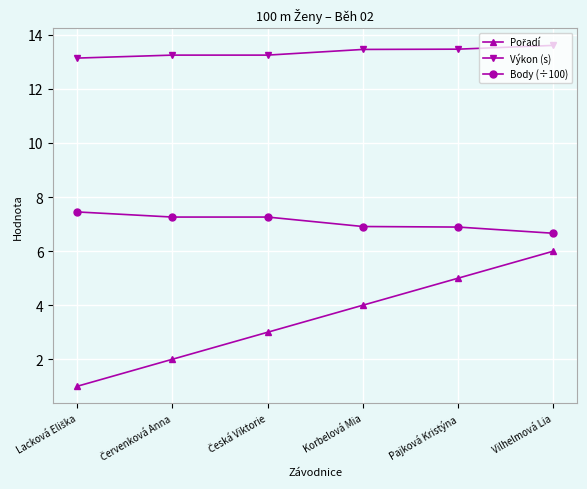

What is the average value of the Výkon (s) series?

13.4